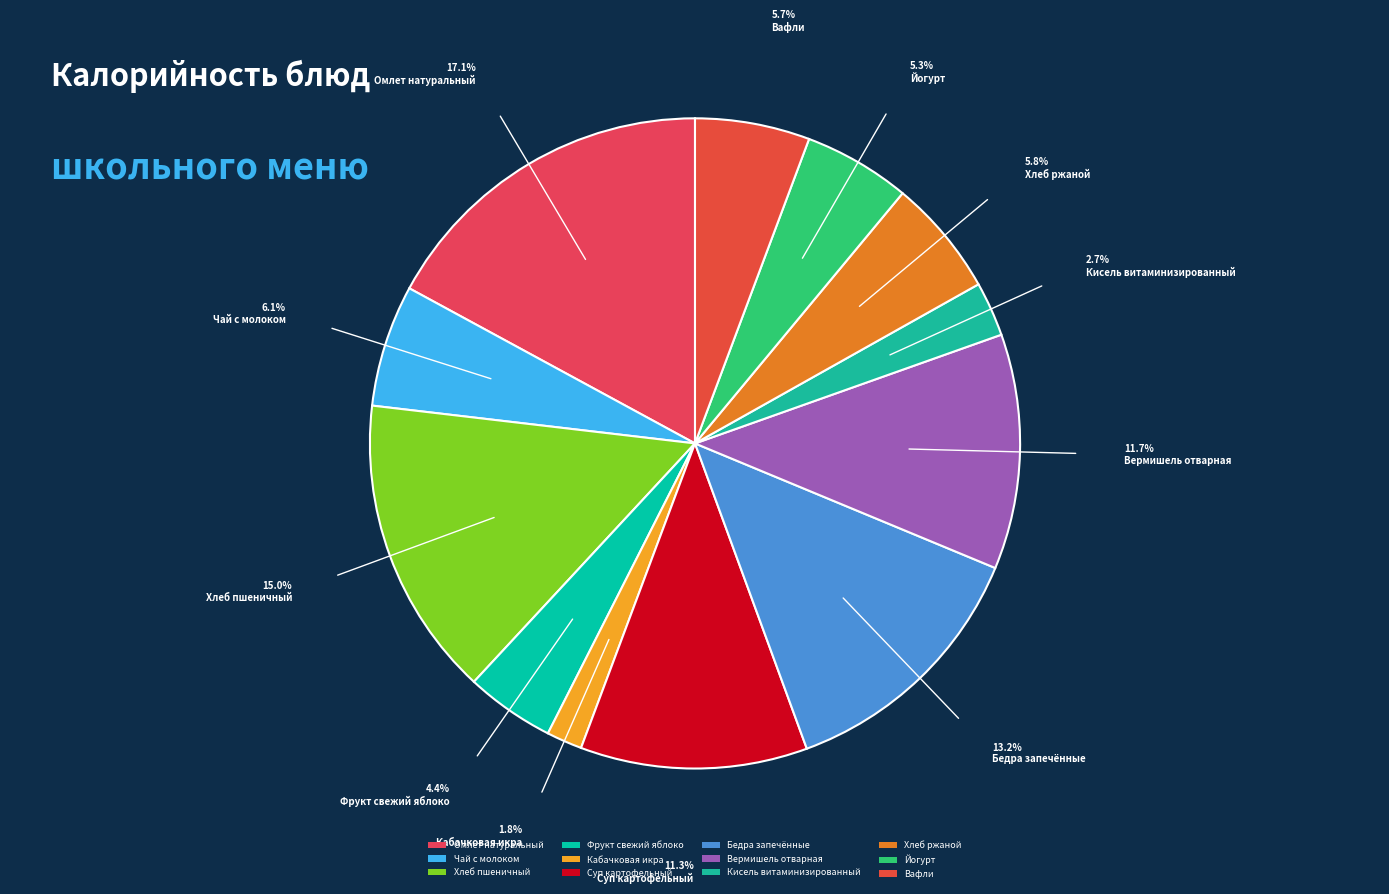

What is the change in value from Чай с молоком to Кисель витаминизированный?

-51.9